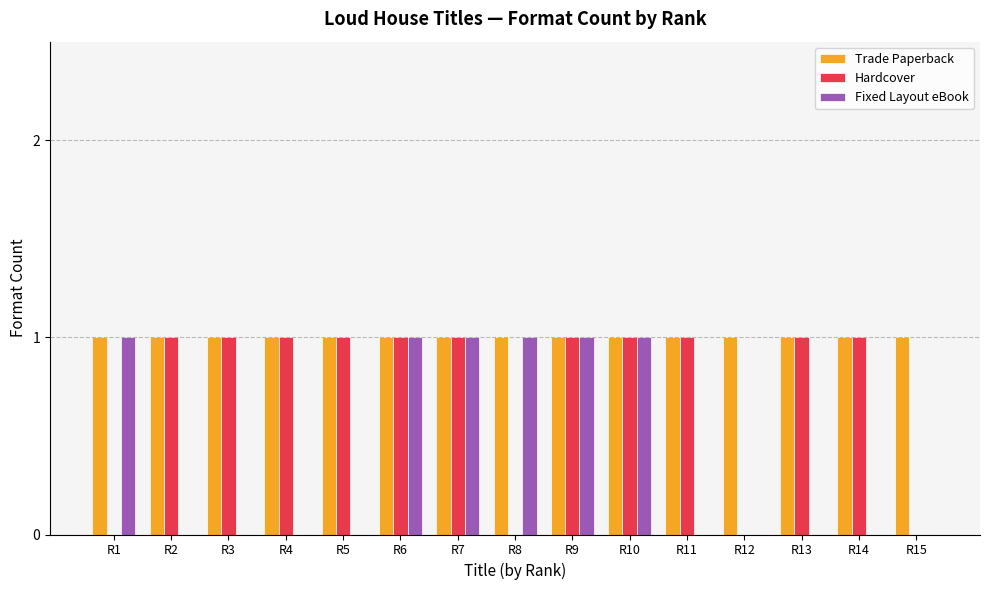

The Hardcover series shows 0 at R11. True or false?

False